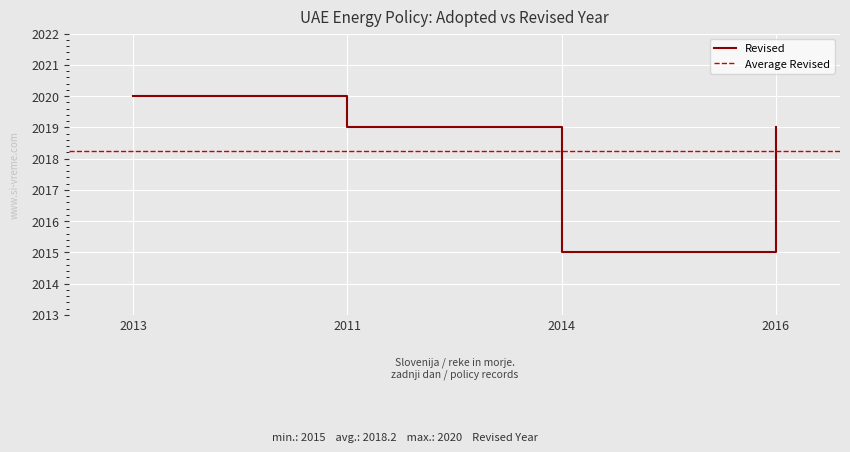

Reading left to right, what are all the values shown in this chart?

2013=2020	2011=2019	2014=2015	2016=2019